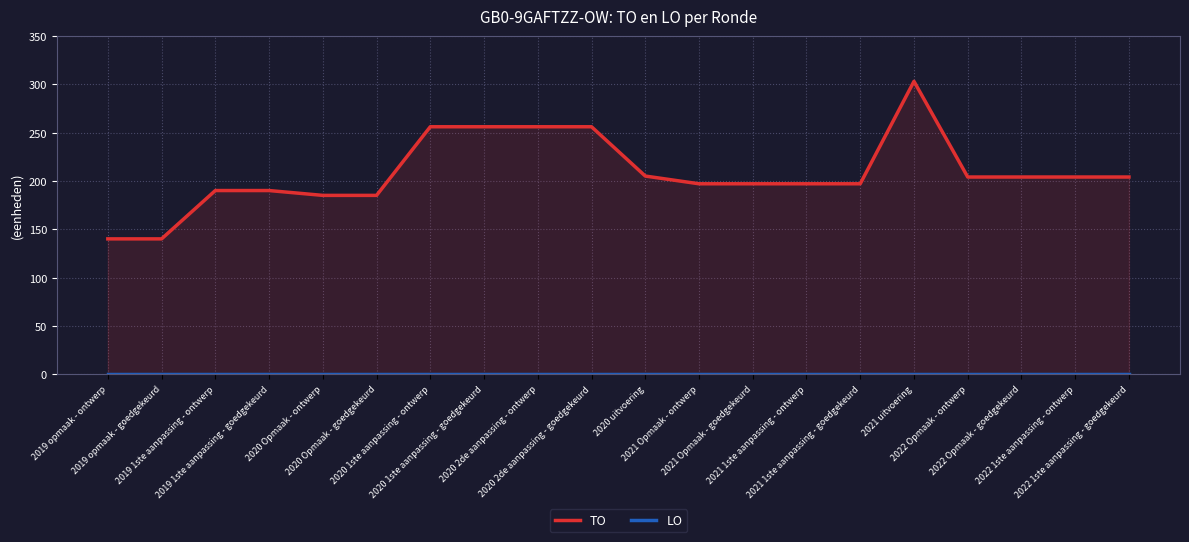

What position from the left is 2022 Opmaak - goedgekeurd?

18